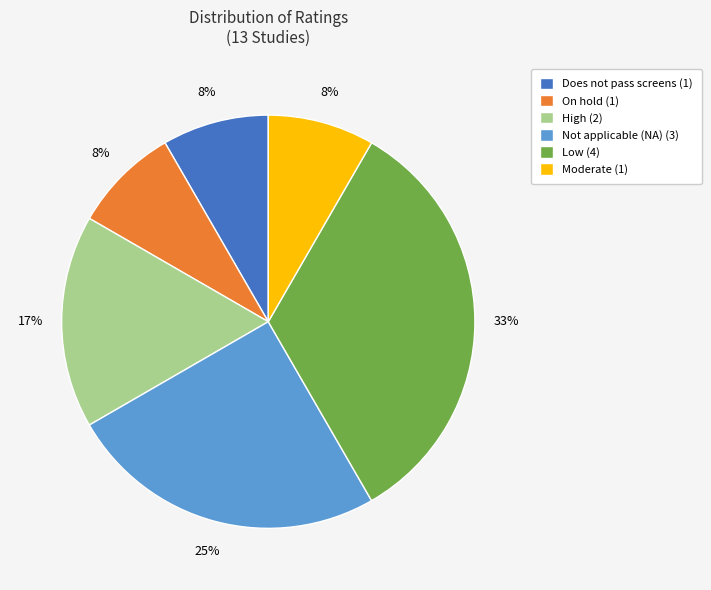

To the nearest percent, what is the difference between the Moderate and Does not pass screens slice percentages?

0%